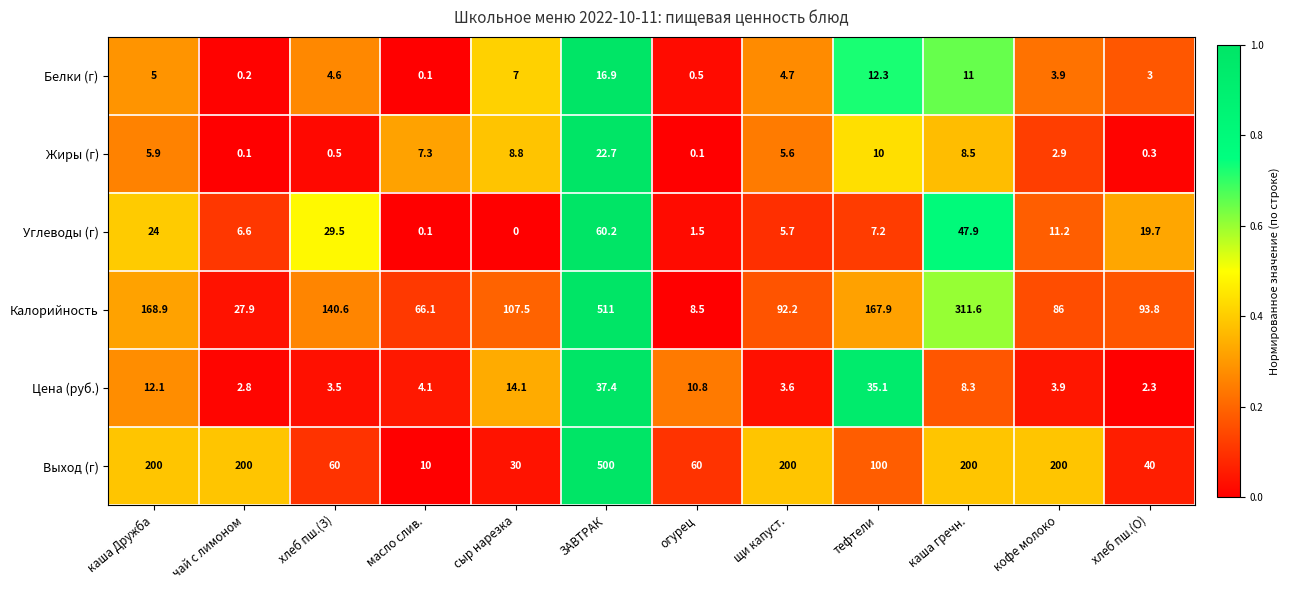

True or false: Выход (г) has a value of 200.0 at каша Дружба.

True